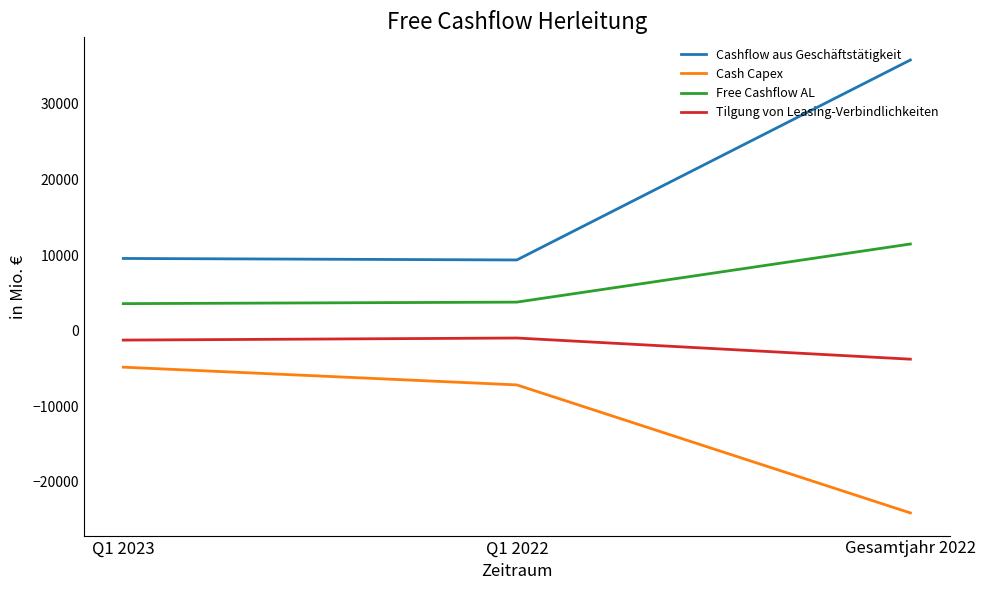

What is the difference between the maximum and minimum values in the Free Cashflow AL series?

7891